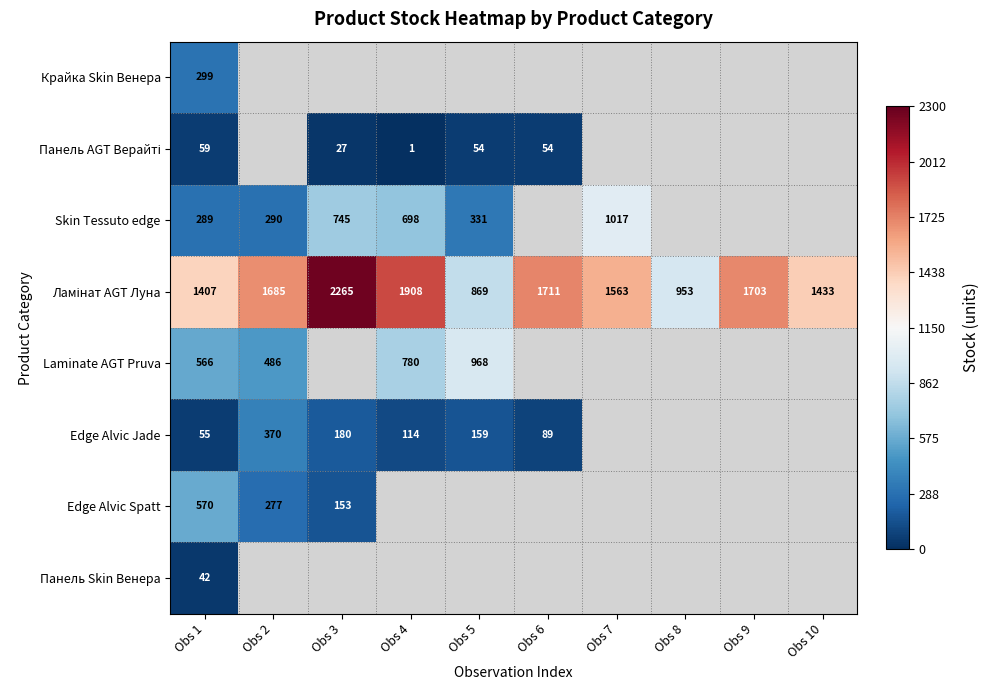

Is the value of Крайка Skin Венера at Obs 1 greater than the value of Skin Tessuto edge at Obs 7?

No